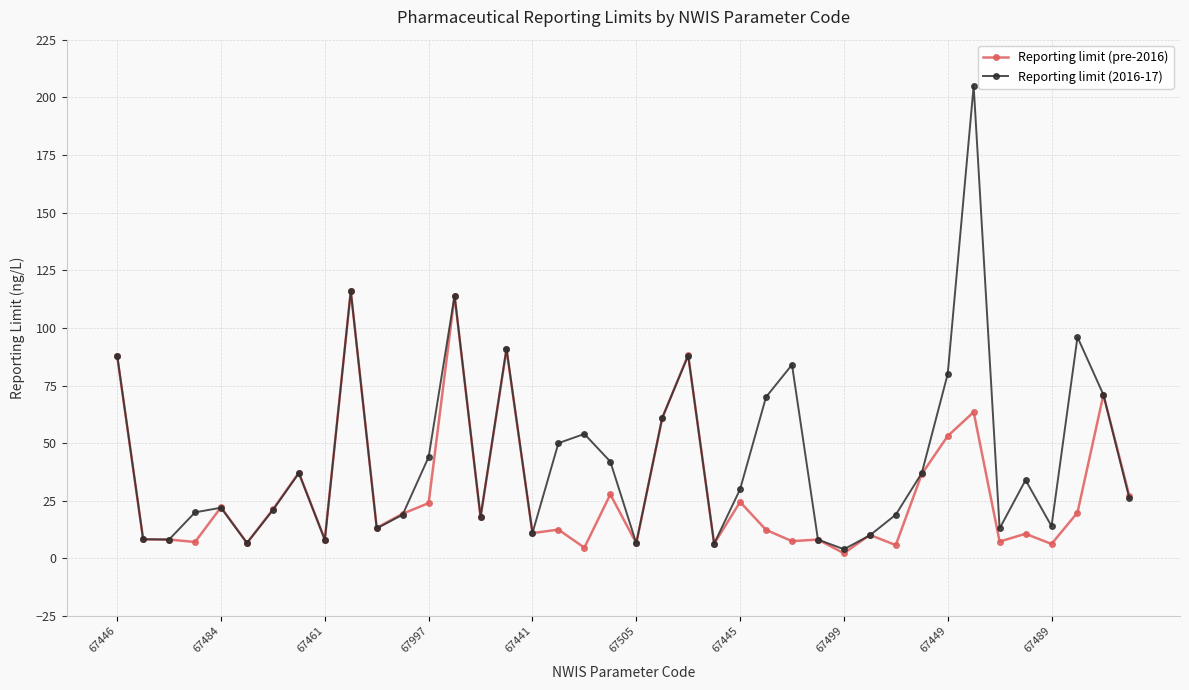

Which series has the largest total across all categories?

Reporting limit (2016-17)